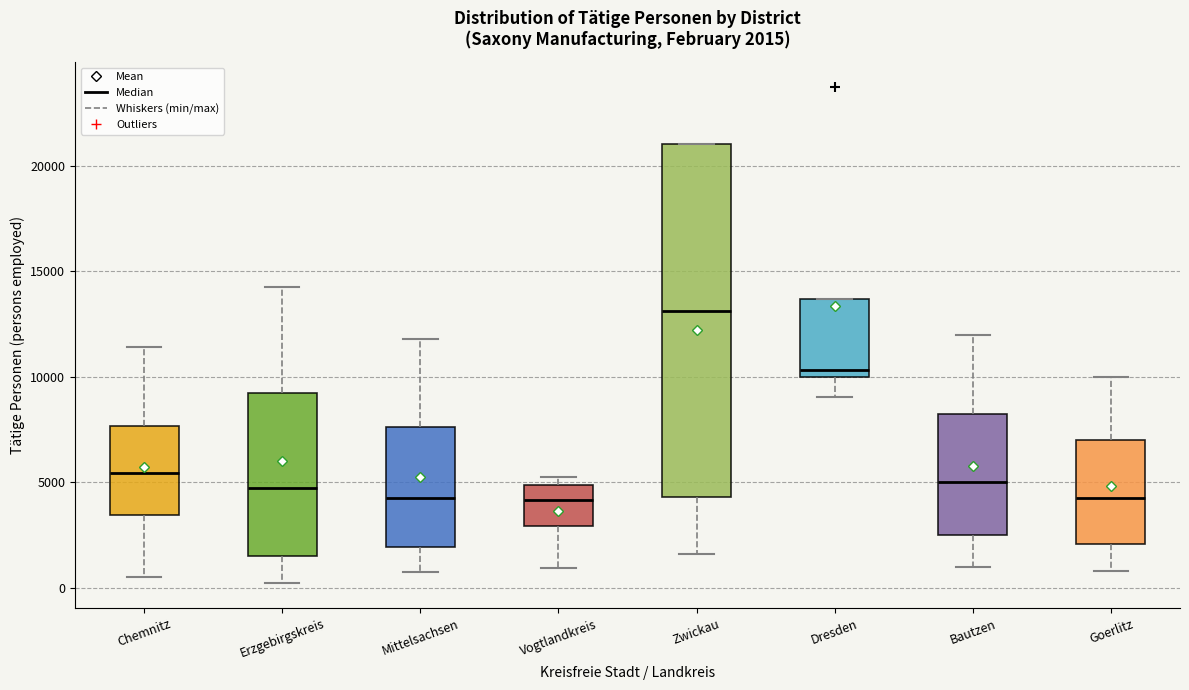

Which box has the highest median line?

Zwickau